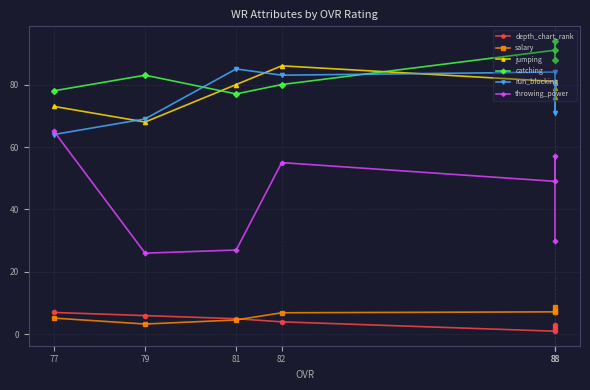

What is the minimum value shown in the chart?

1.0